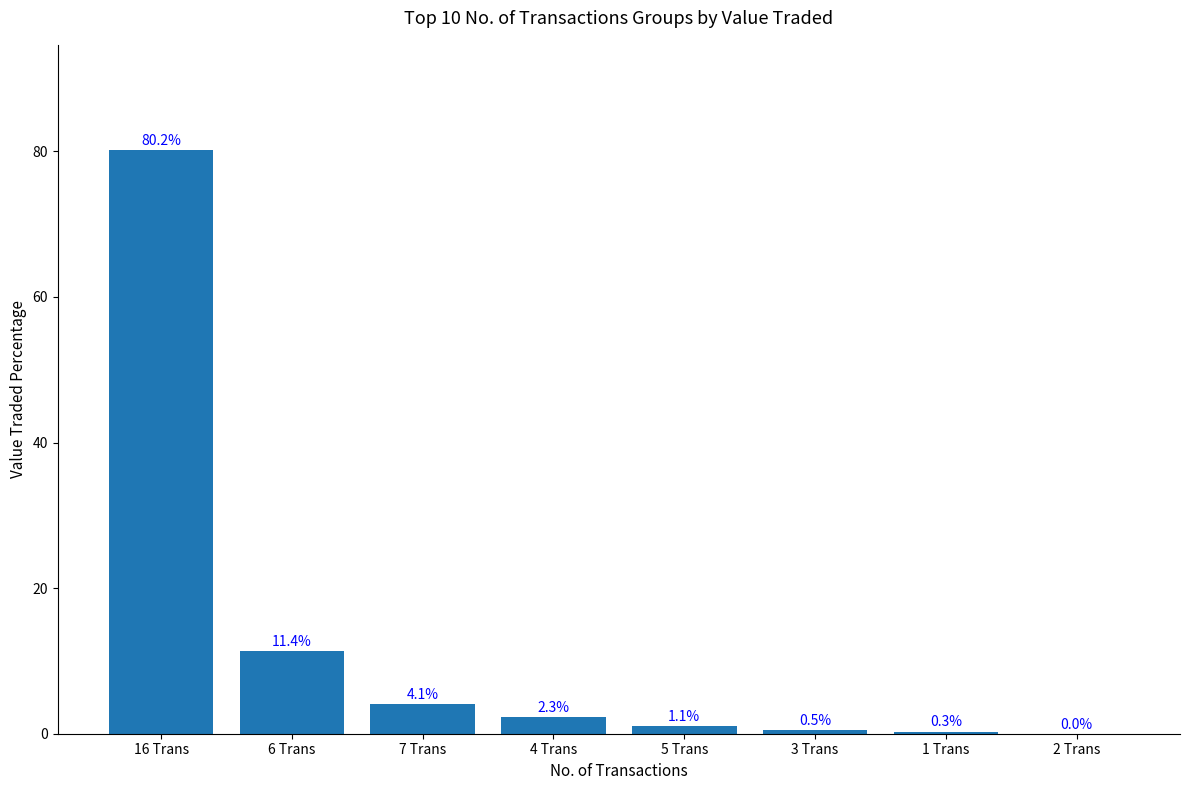

The chart shows a value of 0.0 at 2 Trans. True or false?

True